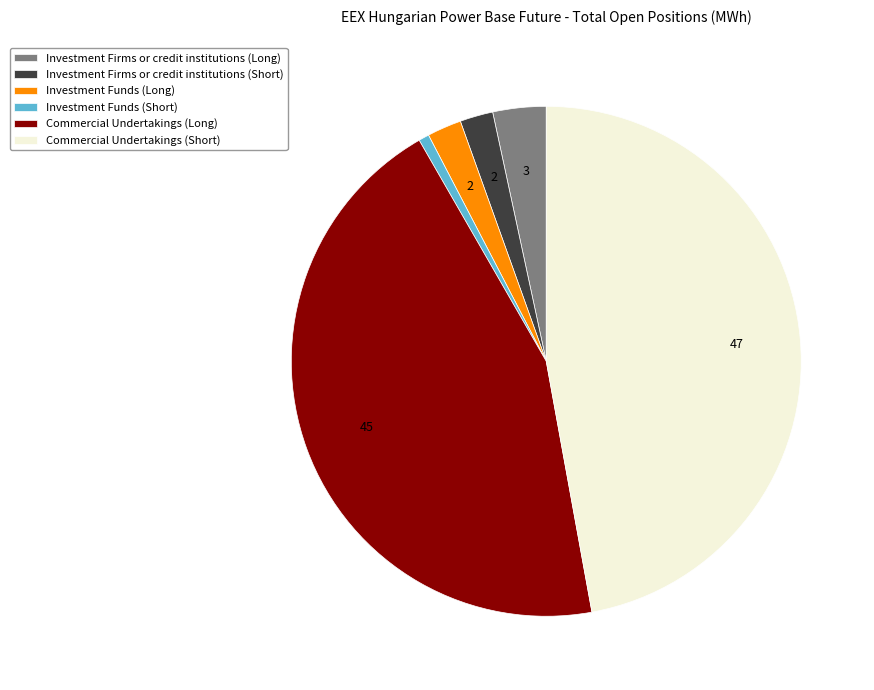

What is the smallest slice in the pie chart?

Investment Funds (Short)